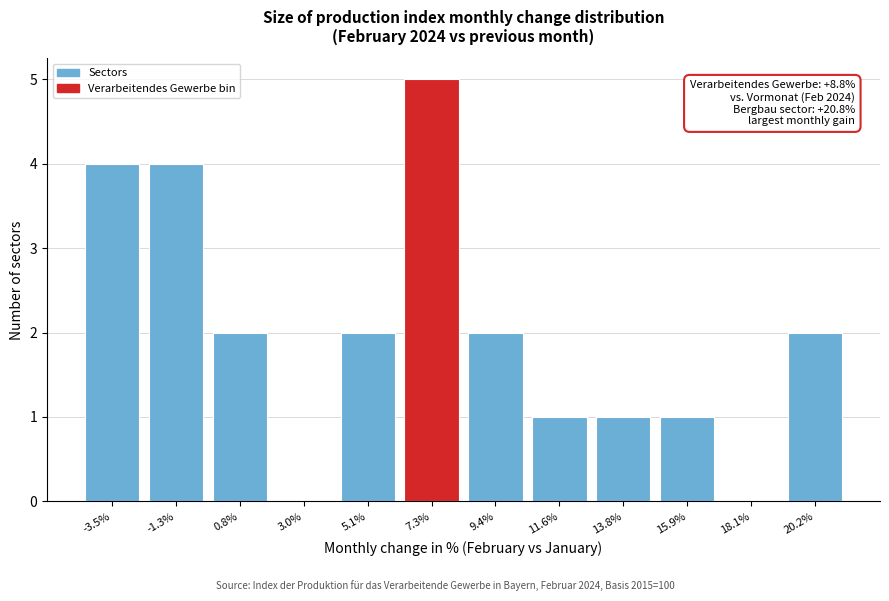

Reading left to right, transcribe all the data shown in this chart.

-3.5%=4	-1.3%=4	0.8%=2	3.0%=0	5.1%=2	7.3%=5	9.4%=2	11.6%=1	13.8%=1	15.9%=1	18.1%=0	20.2%=2